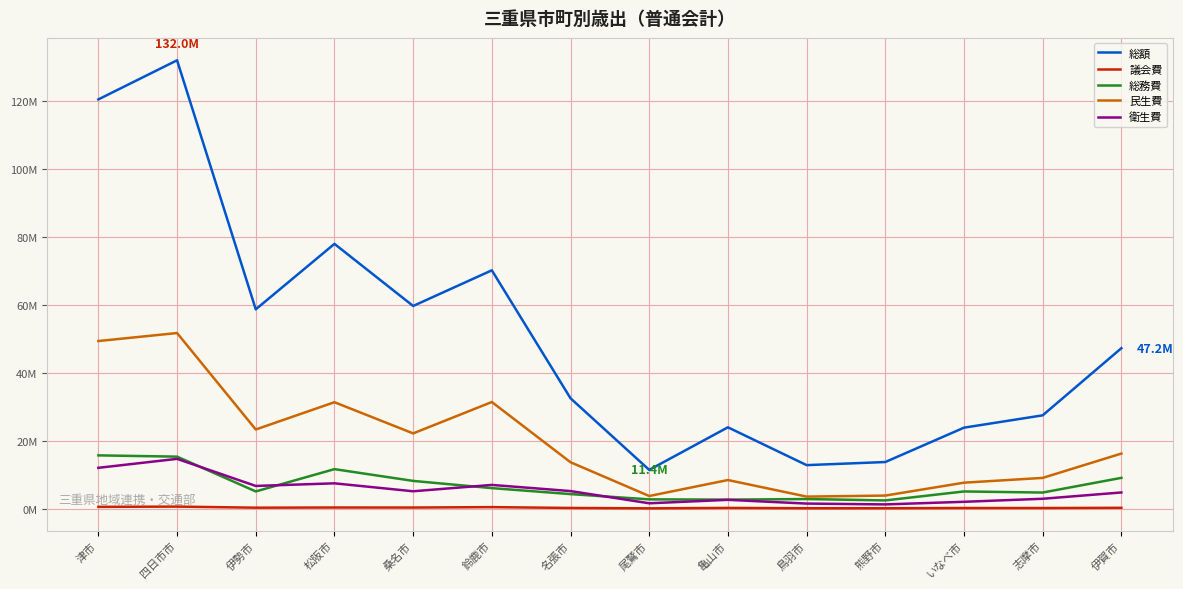

What are all the series names shown in the legend?

総額, 議会費, 総務費, 民生費, 衛生費